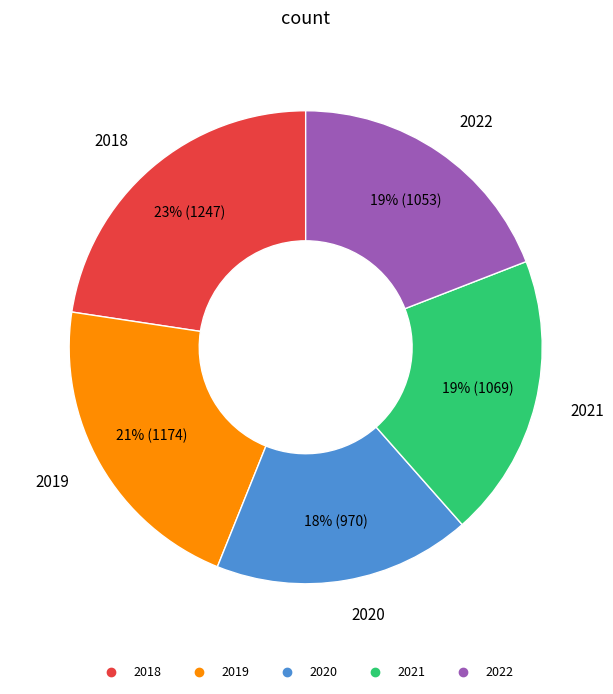

Do 2019 and 2018 together represent more than half of the pie?

No